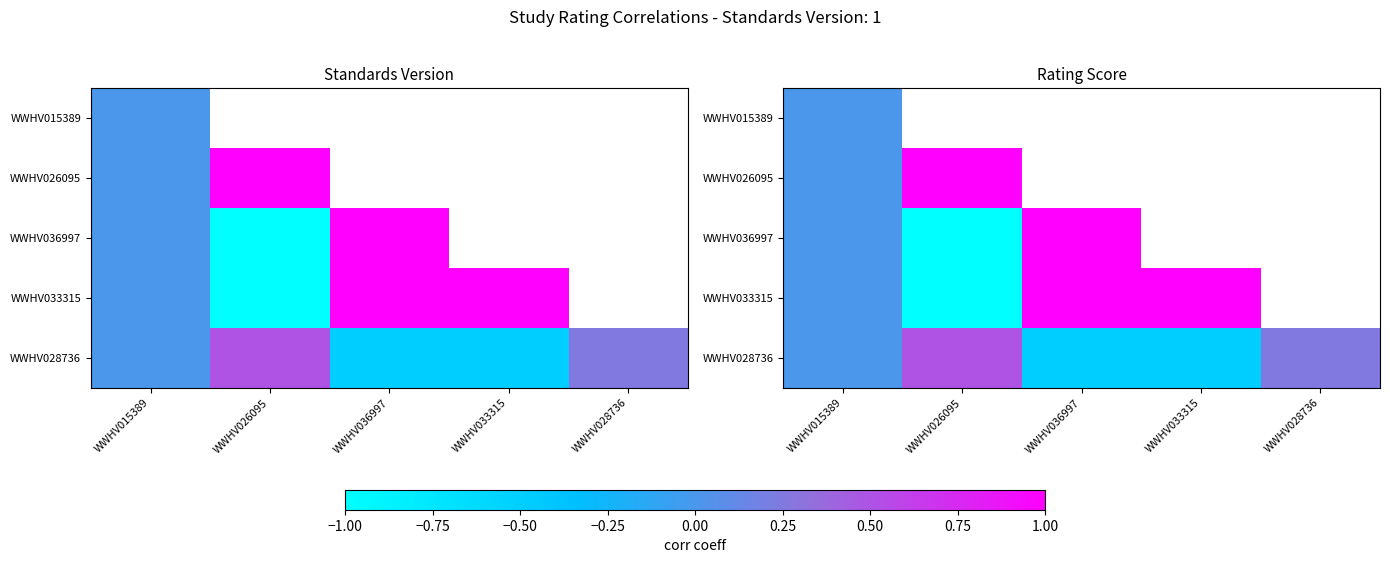

Is it true that WWHV028736 equals 0.6 at WWHV015389?

False